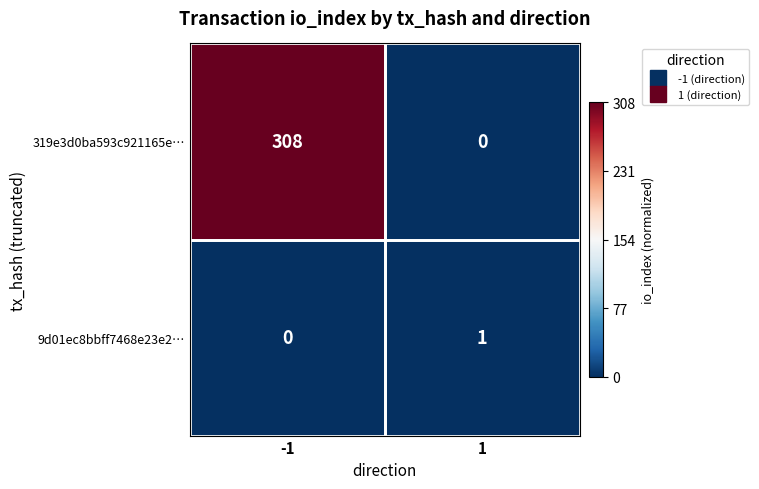

Which series changed the most between -1 and 1?

319e3d0ba593c921165e…